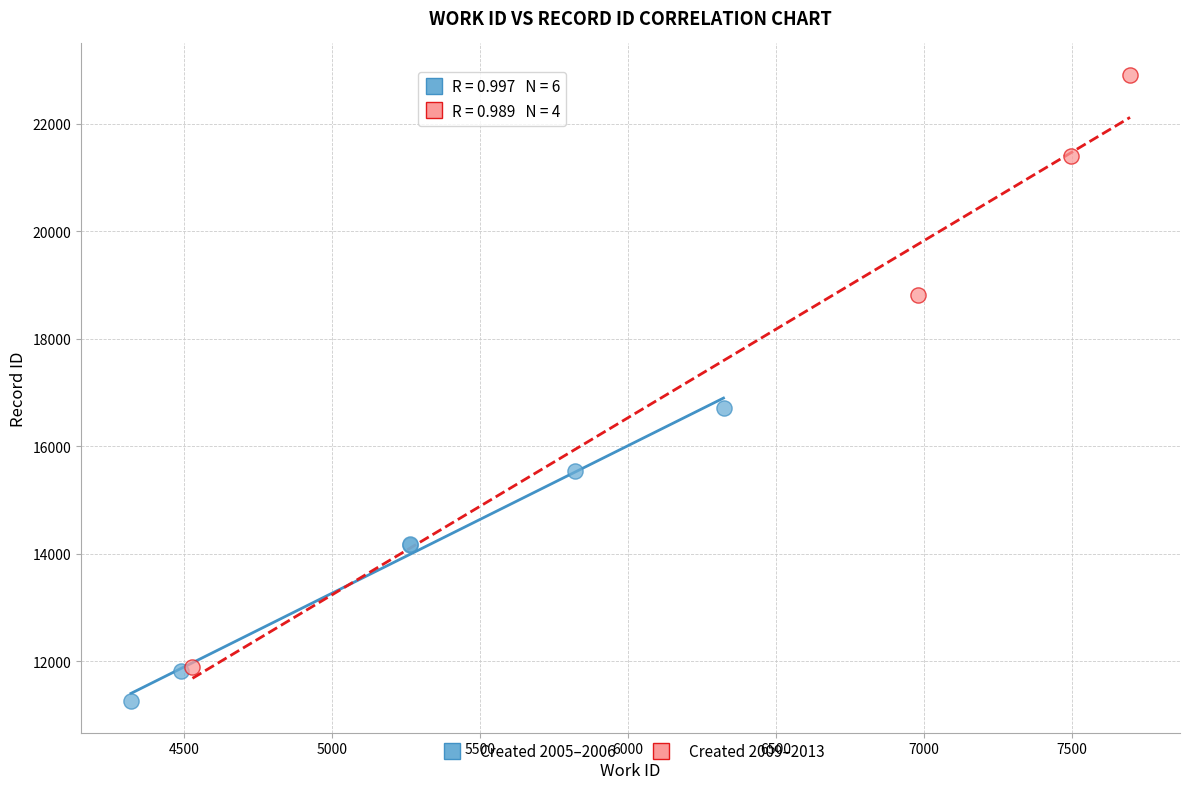

What are all the series names shown in the legend?

Created 2005–2006, Created 2009–2013